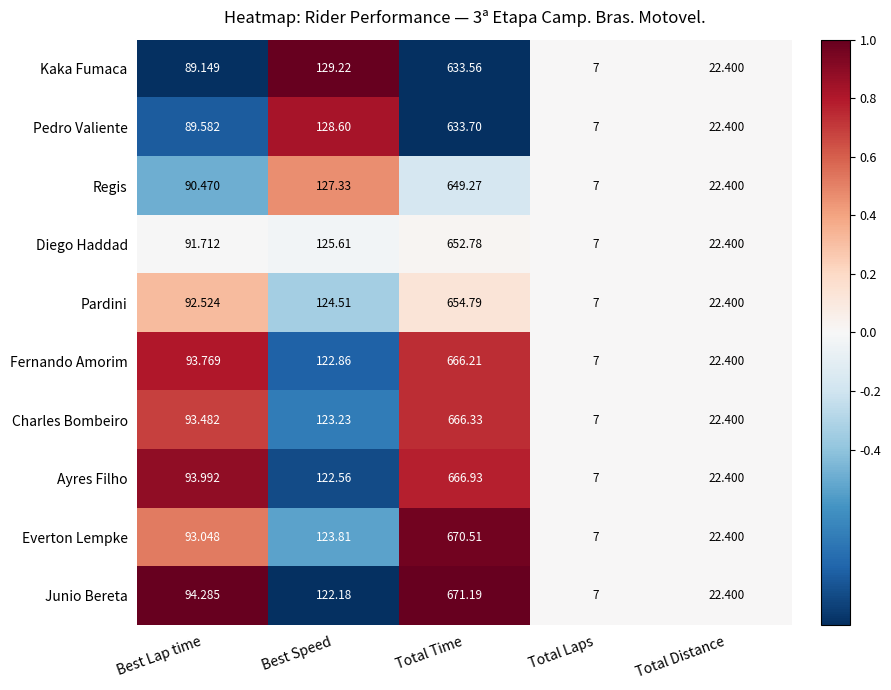

At which category is the sum across all series the highest?

Total Time